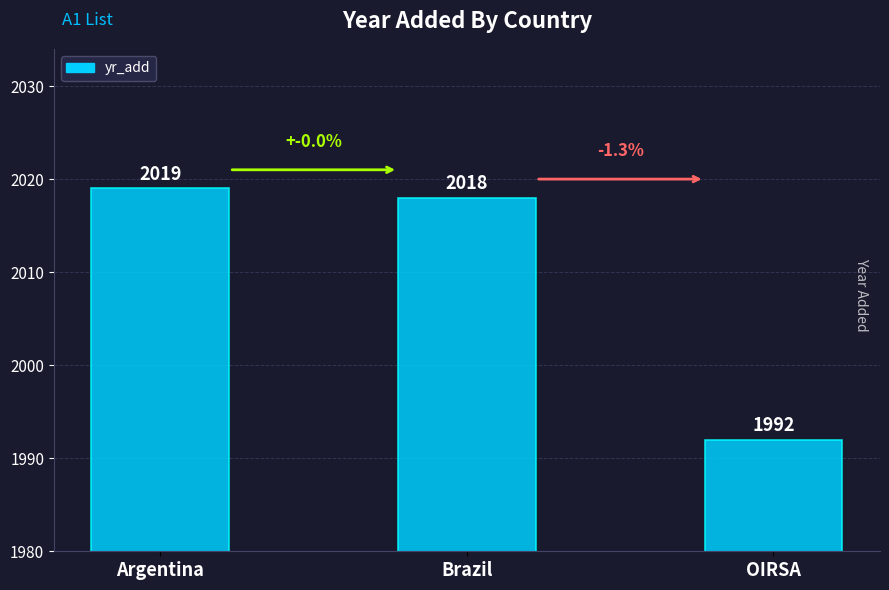

Which has a higher value, Brazil or Argentina?

Argentina